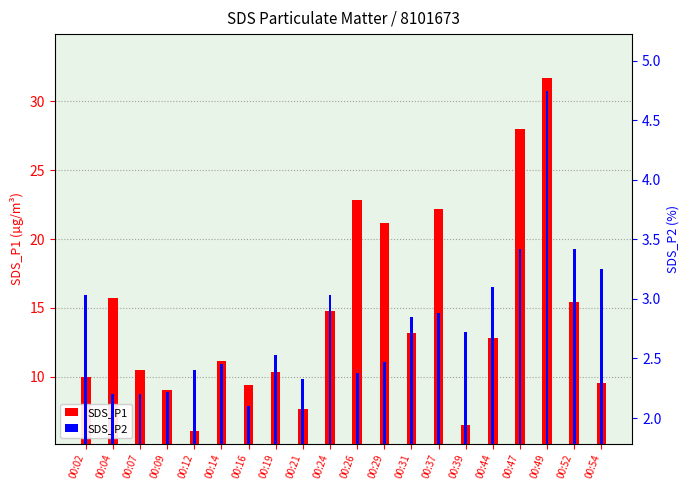

The SDS_P2 series shows 3.0 at 00:02. True or false?

True